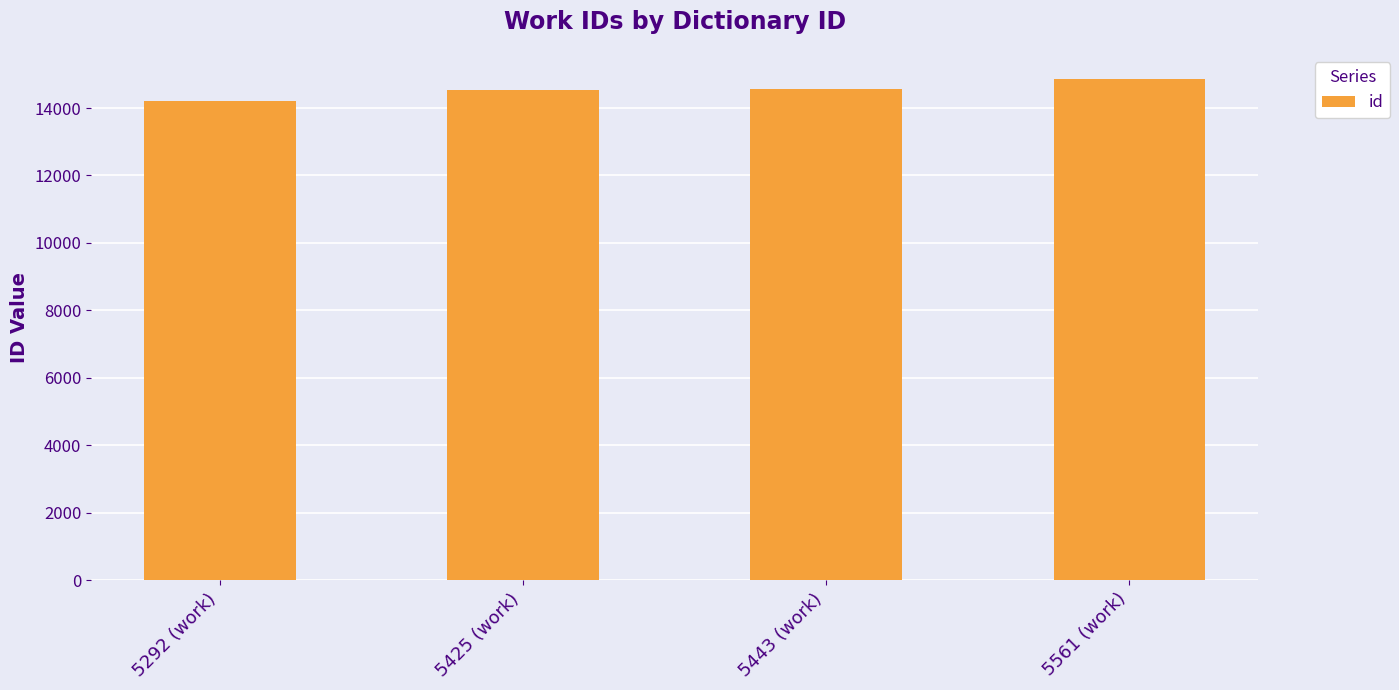

What position from the left is 5443 (work)?

3